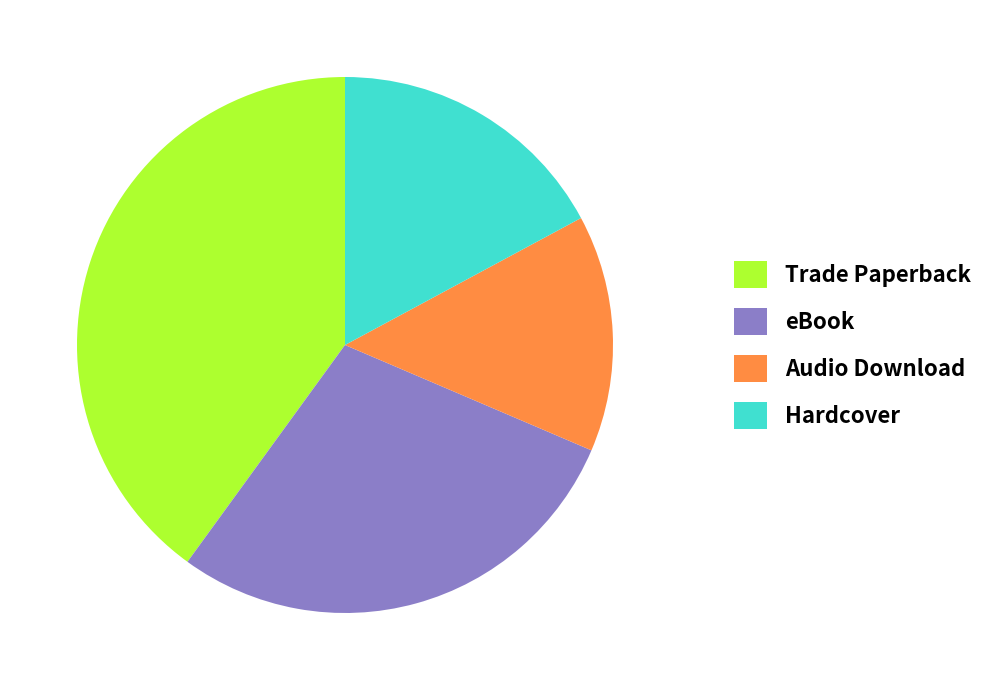

How many segments does this pie chart have?

4